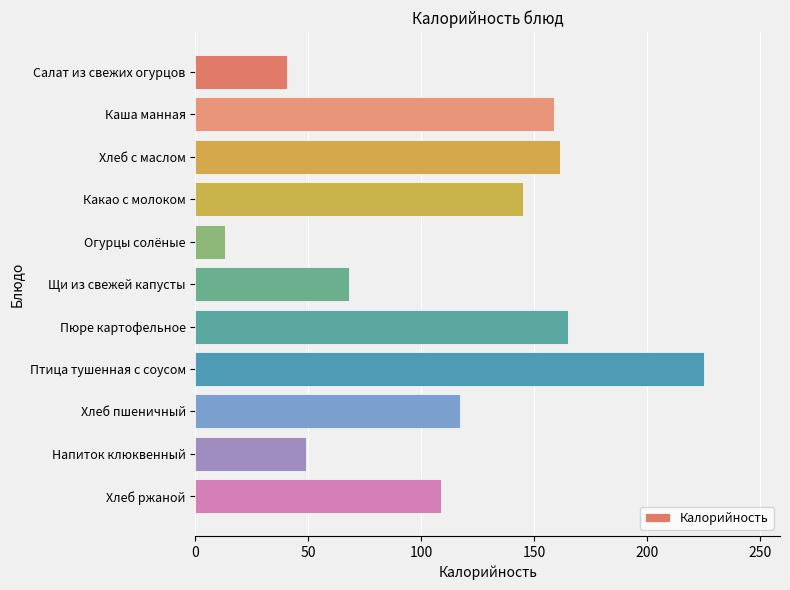

How many data points does each series have?

11